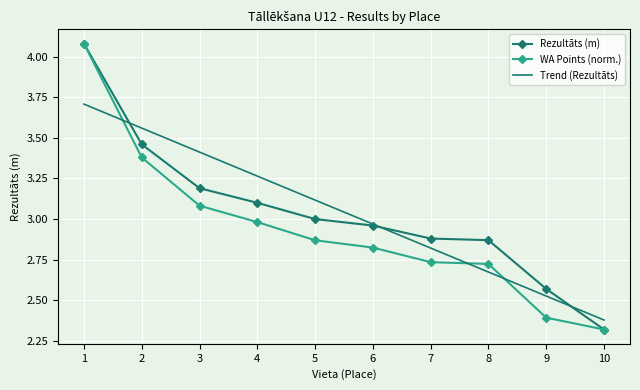

Which category has the highest value across all series?

1